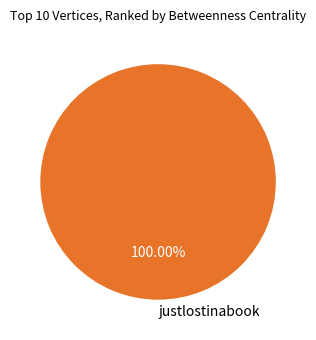

Rank the categories by value from lowest to highest.

justlostinabook